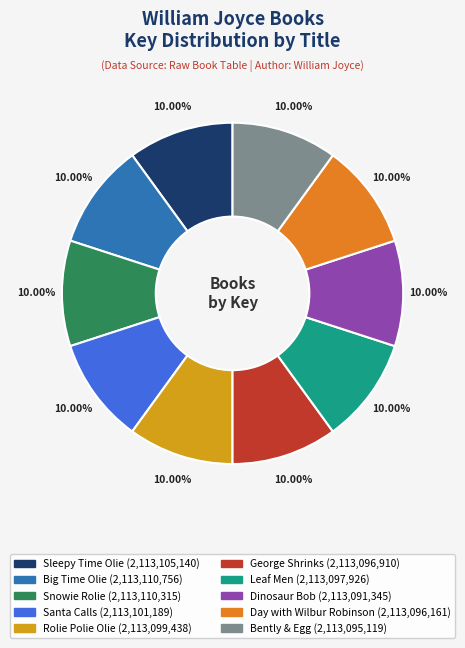

Is there any slice that represents more than half of the pie?

No